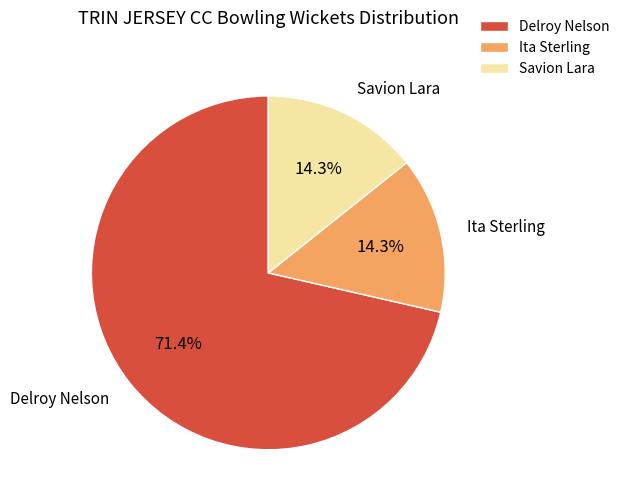

How much of the chart is everything except Delroy Nelson?

28.6%